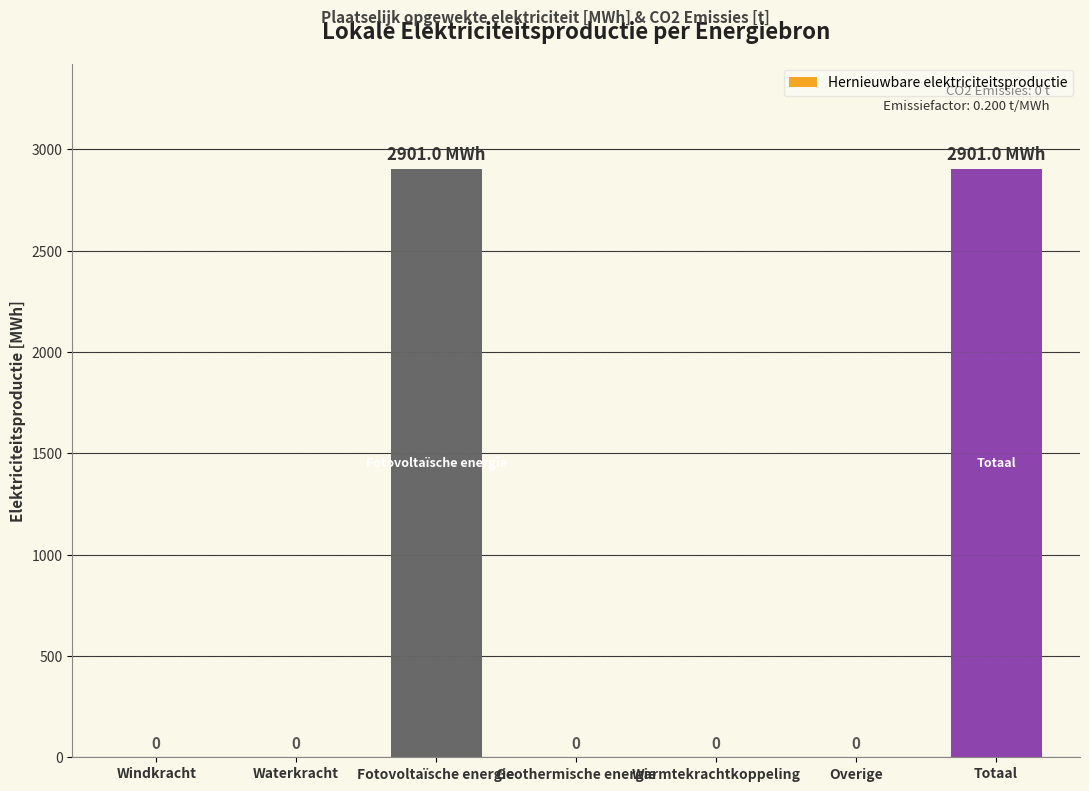

The chart shows a value of 912.5 at Overige. True or false?

False